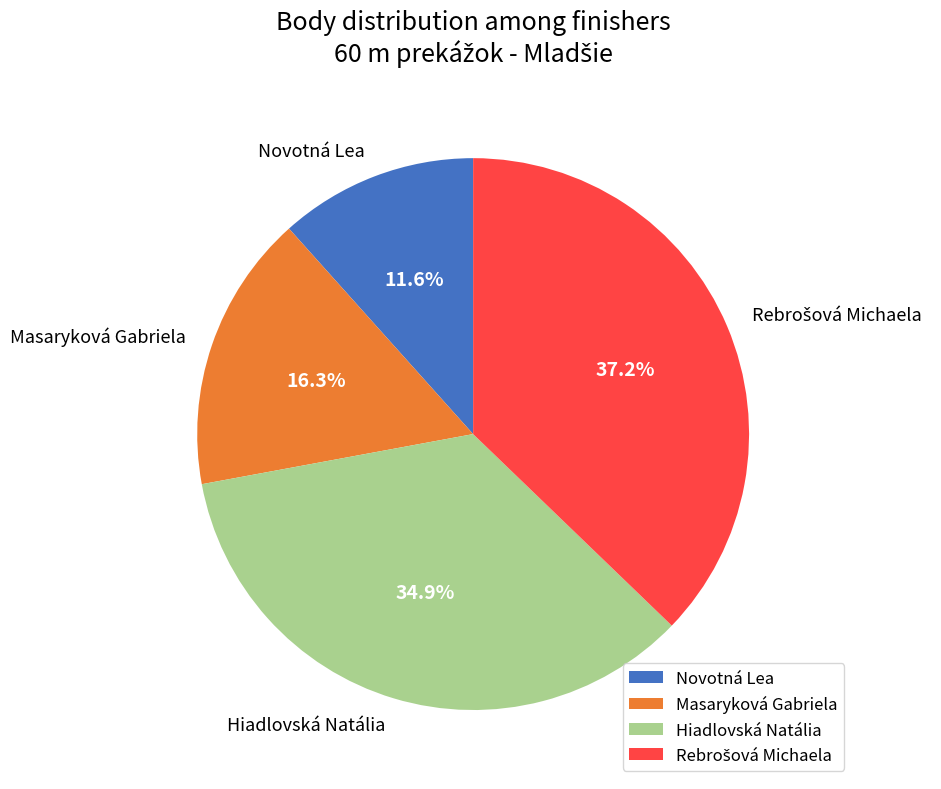

Approximately how many times larger is the value at Novotná Lea compared to Hiadlovská Natália?

0.3